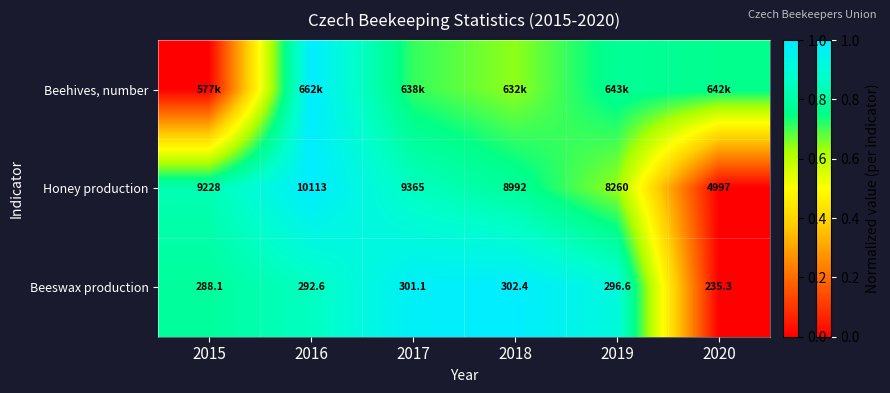

Is it true that Honey production equals 0.2 at 2018?

False